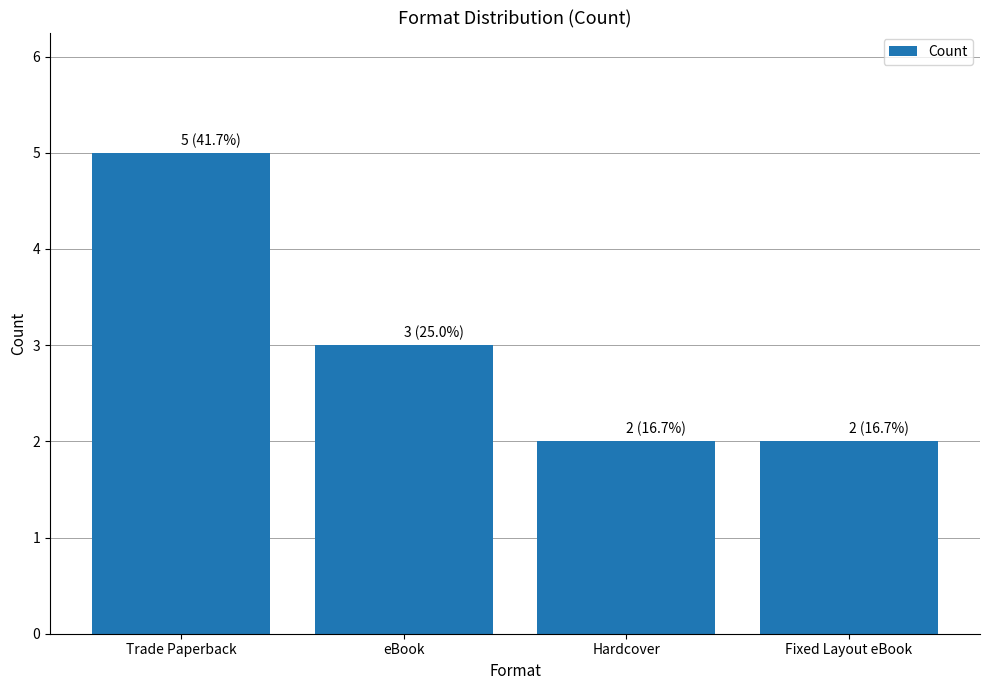

How many values are between 2 and 5?

4